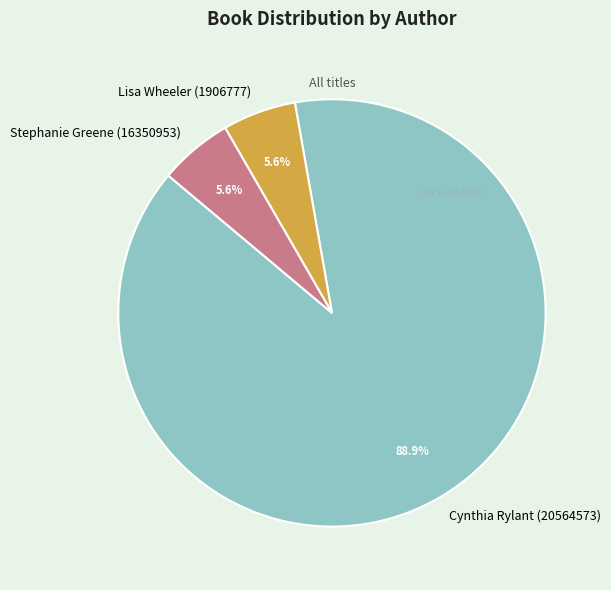

Which has a higher value, Cynthia Rylant (20564573) or Lisa Wheeler (1906777)?

Cynthia Rylant (20564573)